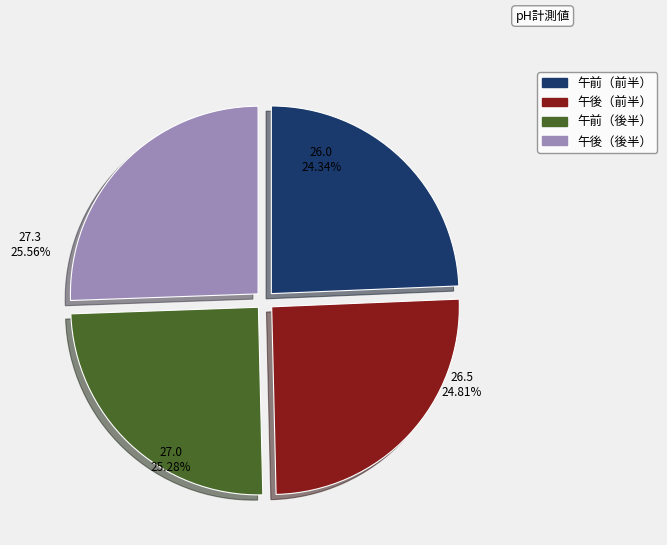

The 44290 slice represents 15% of the pie. True or false?

False